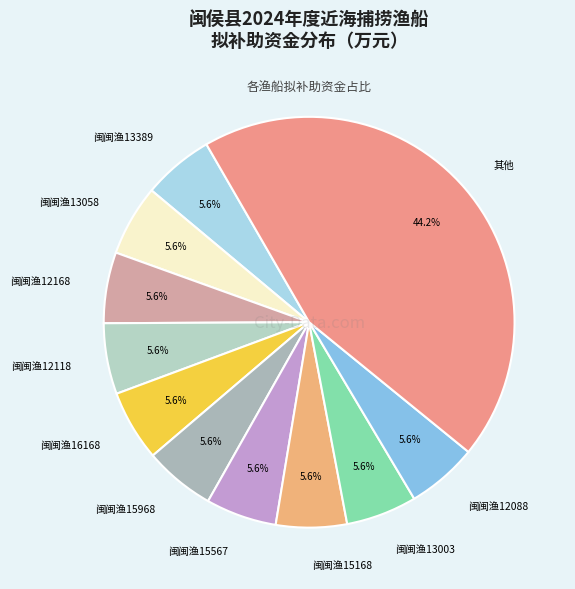

Which slice is the largest?

其他